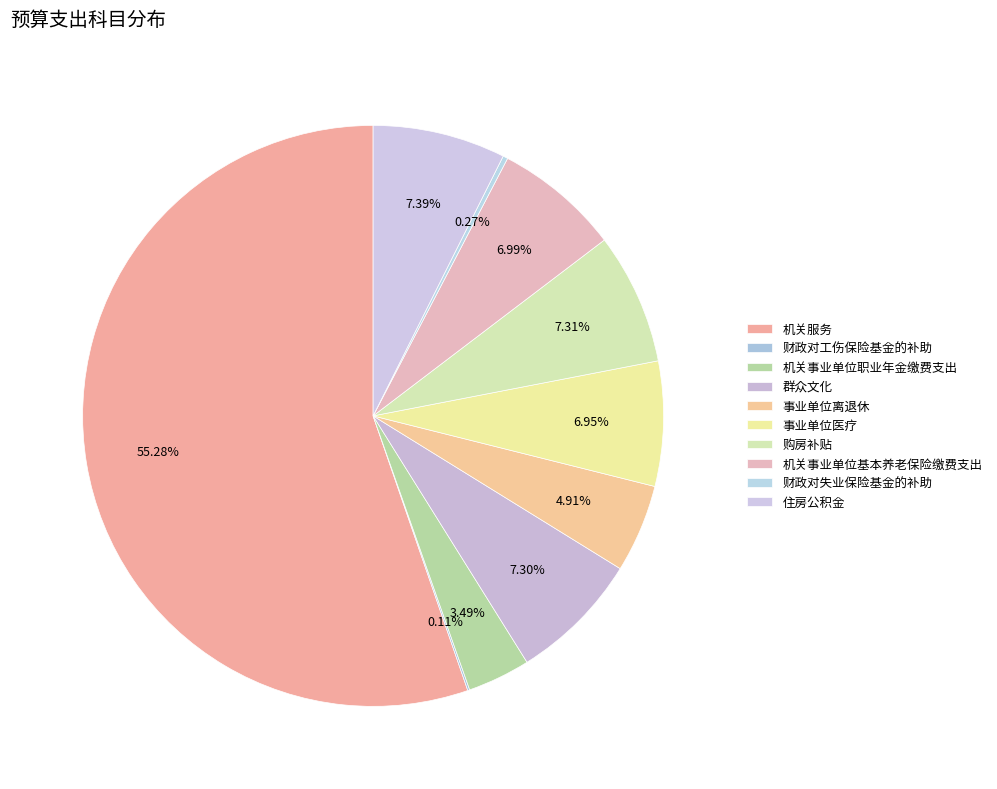

What is the total percentage of 财政对工伤保险基金的补助 and 事业单位离退休?

5.0%